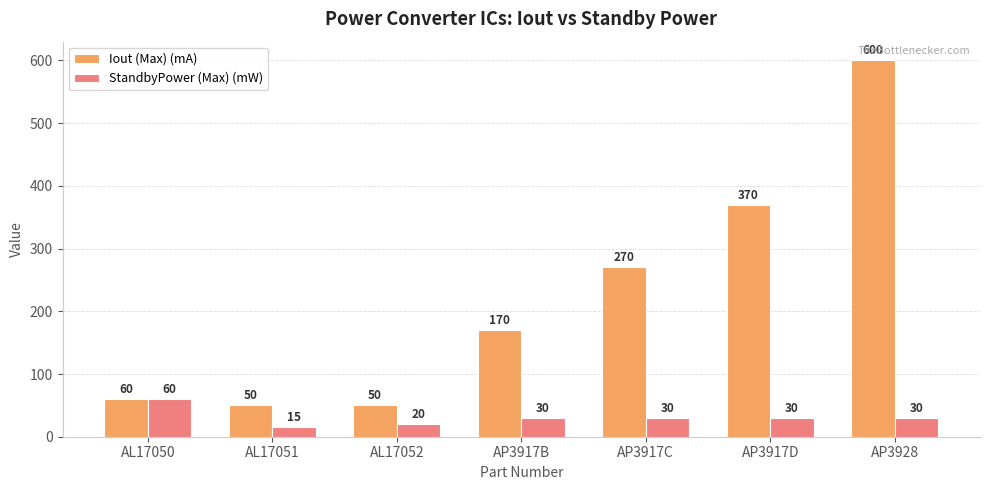

Reading right to left, extract all data points from this chart.

Iout (Max) (mA): 600	370	270	170	50	50	60
StandbyPower (Max) (mW): 30	30	30	30	20	15	60